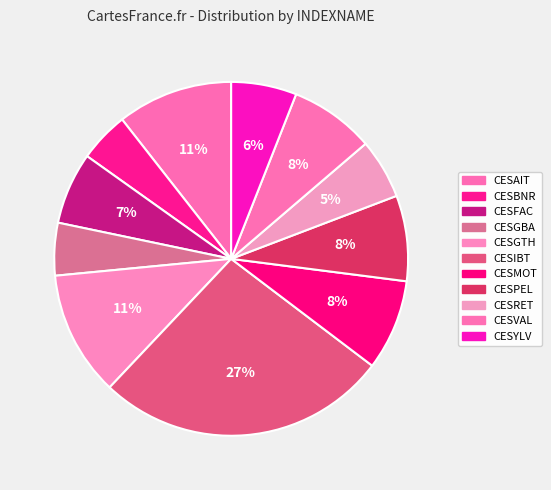

What percentage is the CESAIT slice, to the nearest percent?

11%